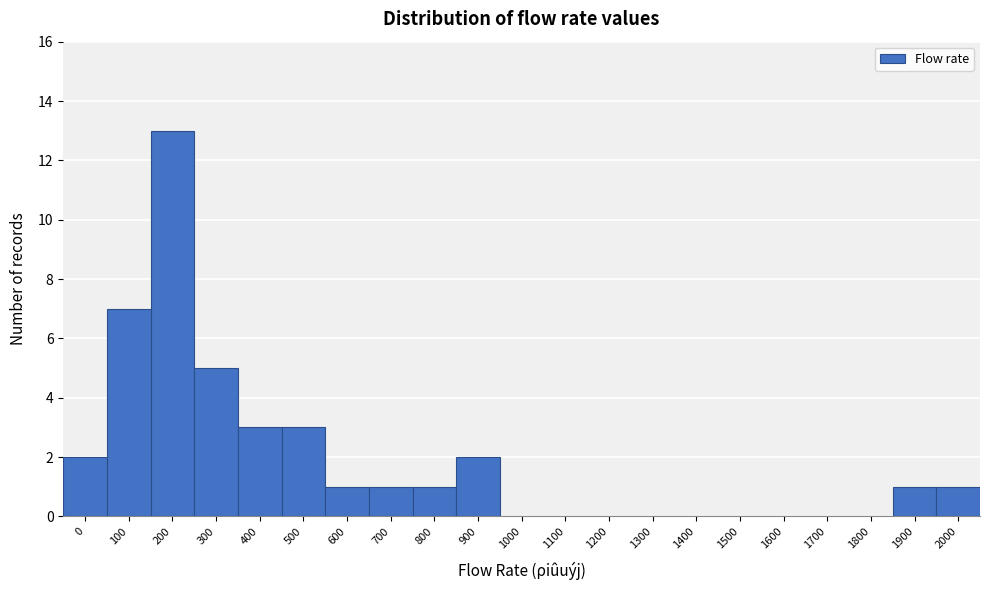

Reading right to left, transcribe all the data shown in this chart.

2000=1	1900=1	1800=0	1700=0	1600=0	1500=0	1400=0	1300=0	1200=0	1100=0	1000=0	900=2	800=1	700=1	600=1	500=3	400=3	300=5	200=13	100=7	0=2